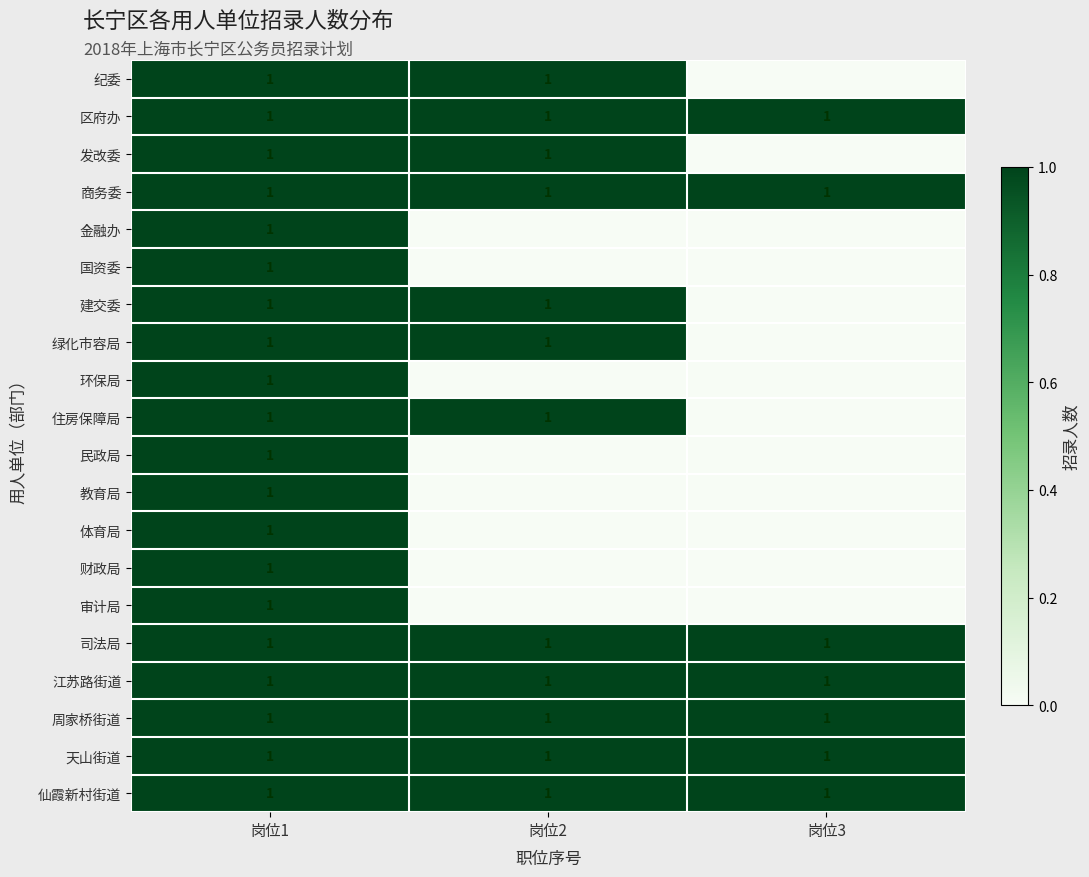

What is the greatest value displayed?

1